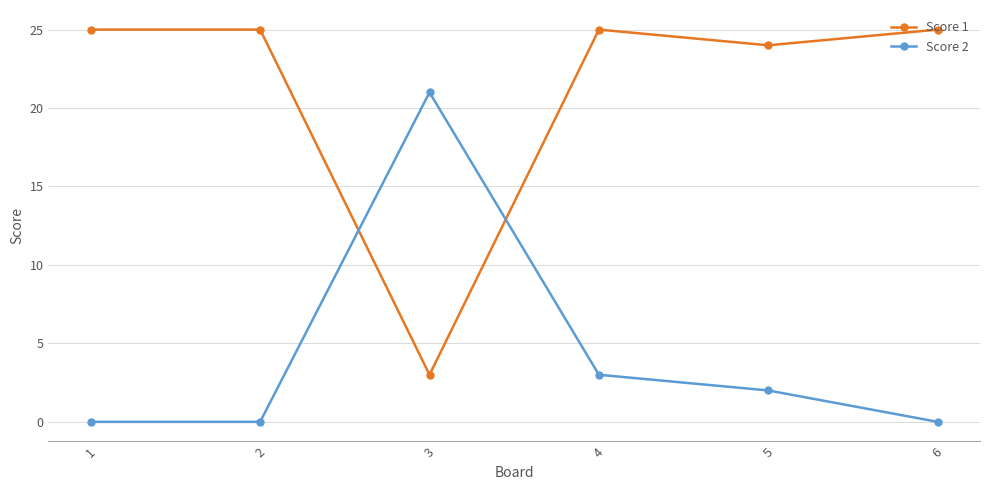

Count the number of data series in this chart.

2